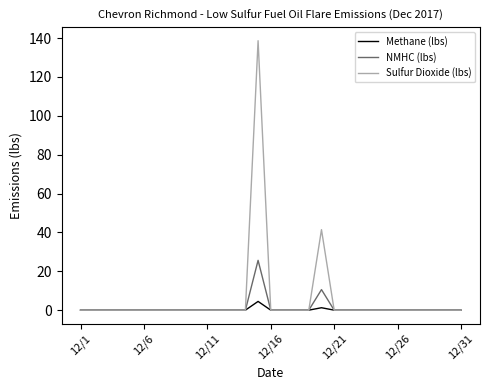

How many lines are shown in the chart?

3